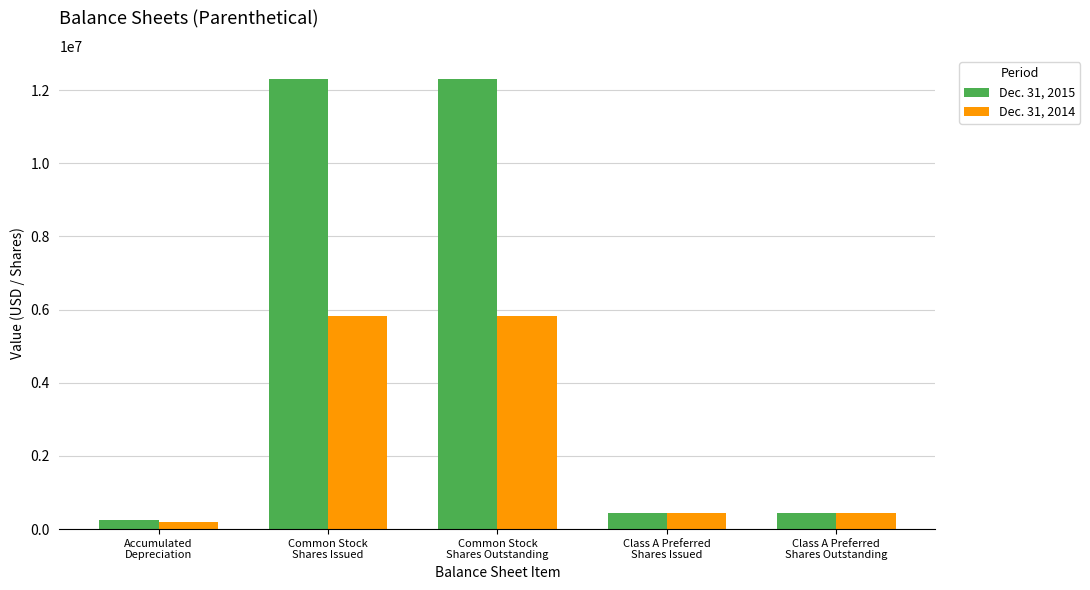

What is the label of the 1st bar from the left?

Accumulated
Depreciation